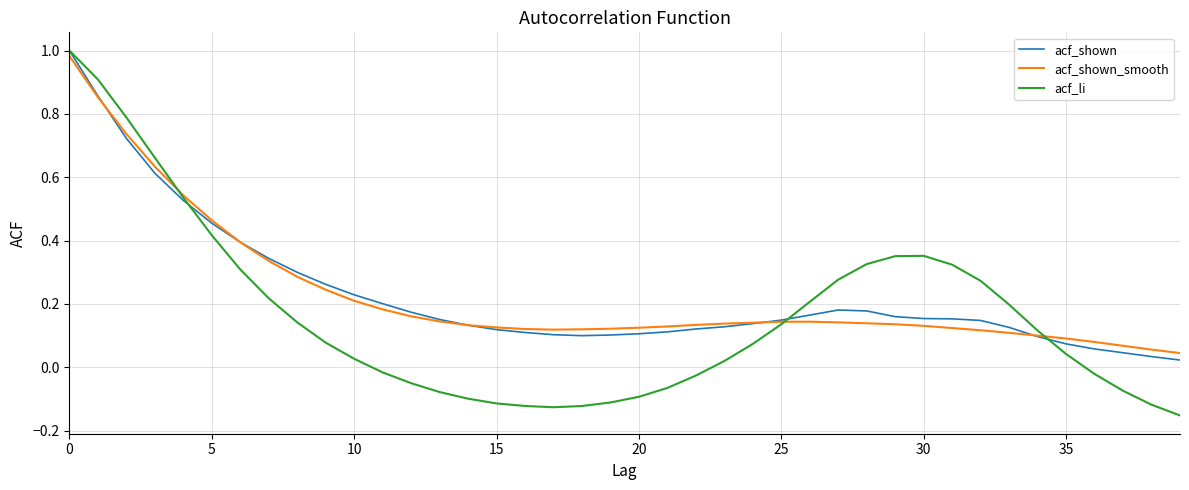

Which series has the largest range (max minus min)?

acf_li